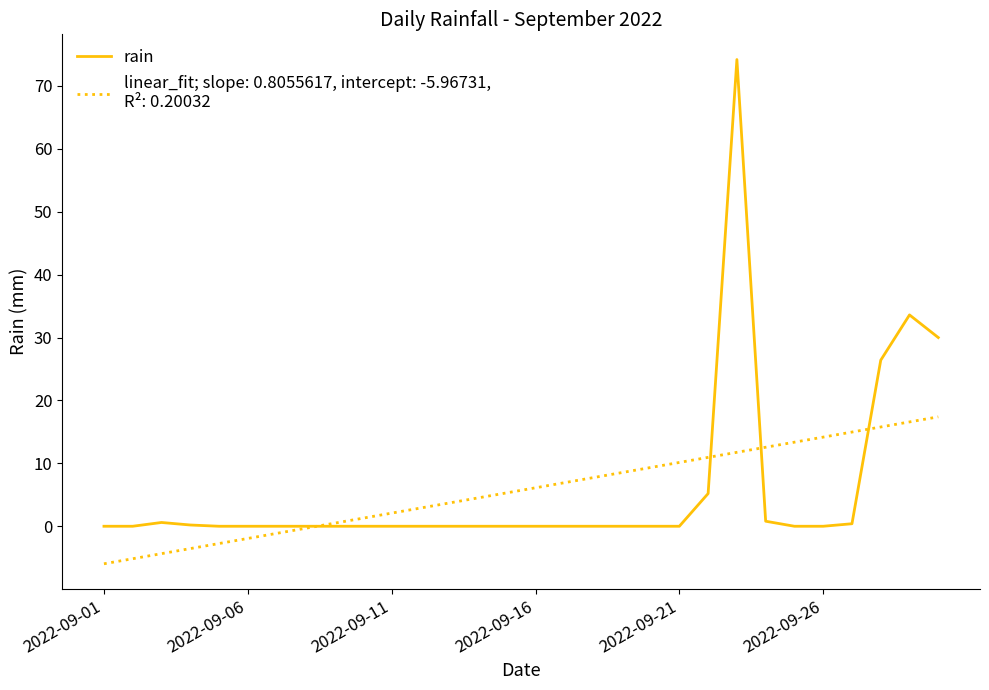

What is the greatest value displayed?

74.2